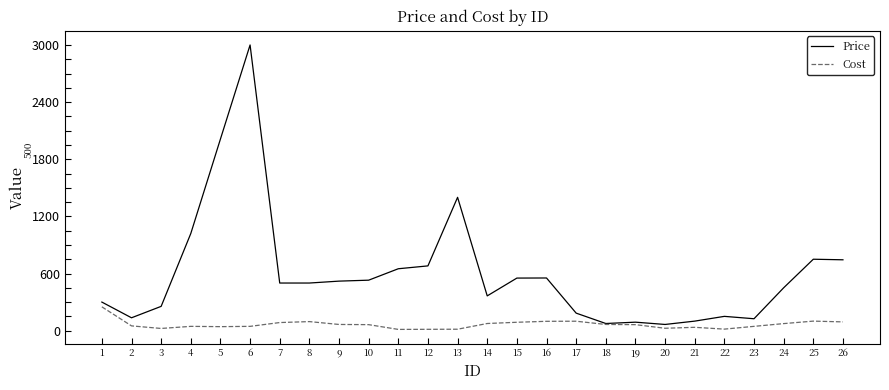

The value of Cost at 17 is 99. True or false?

True